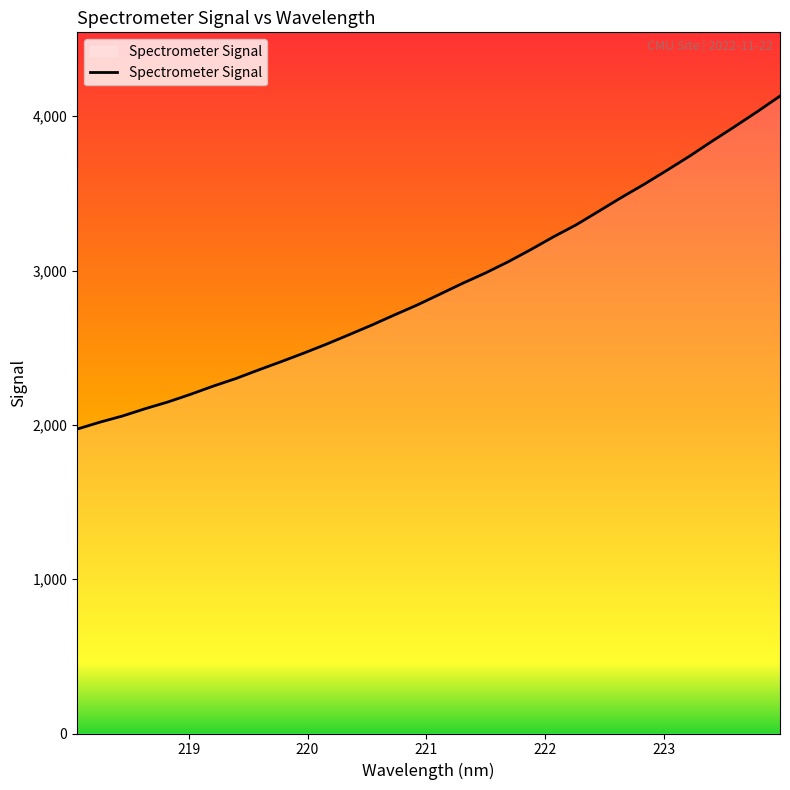

What is the greatest value displayed?

4130.4